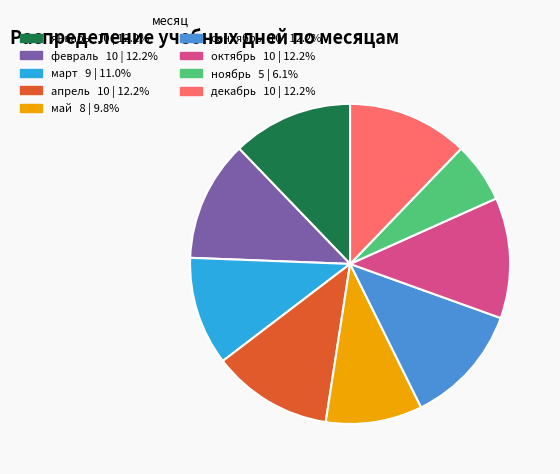

Combined, do сентябрь and декабрь account for over 50%?

No